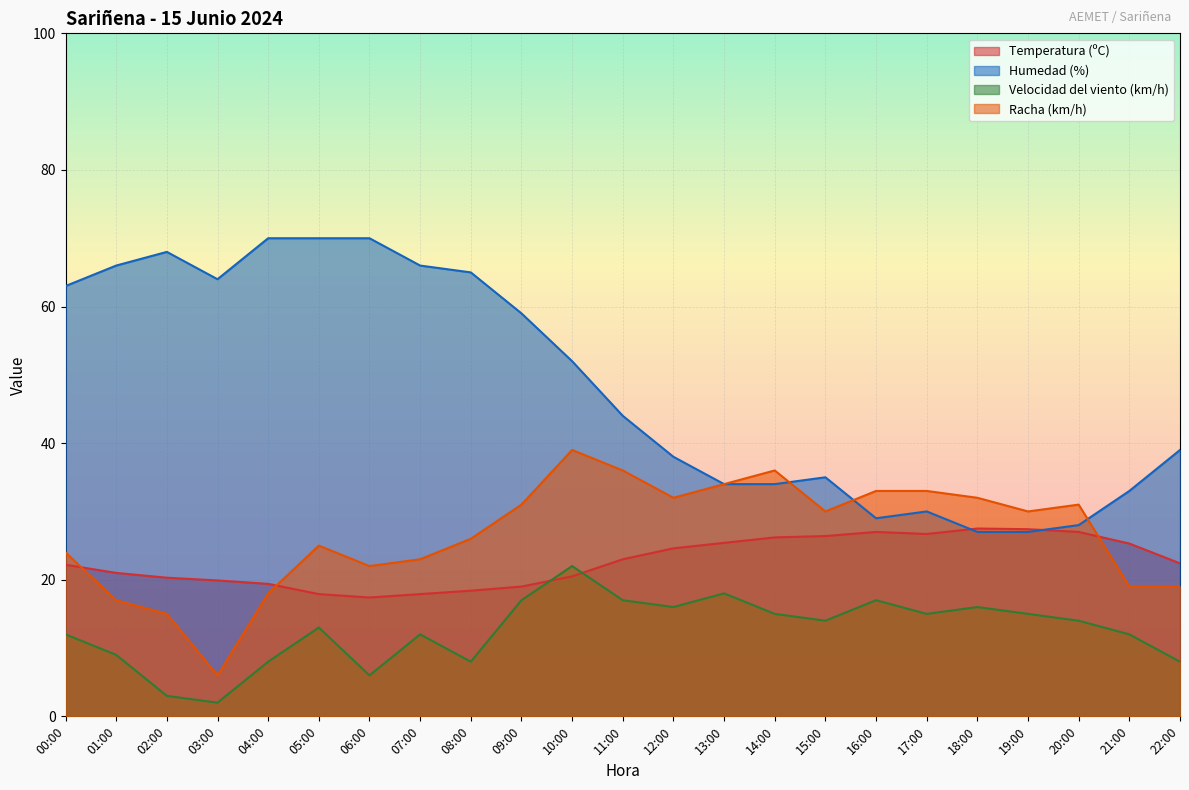

What is the sum of all Velocidad del viento (km/h) values?

289.0